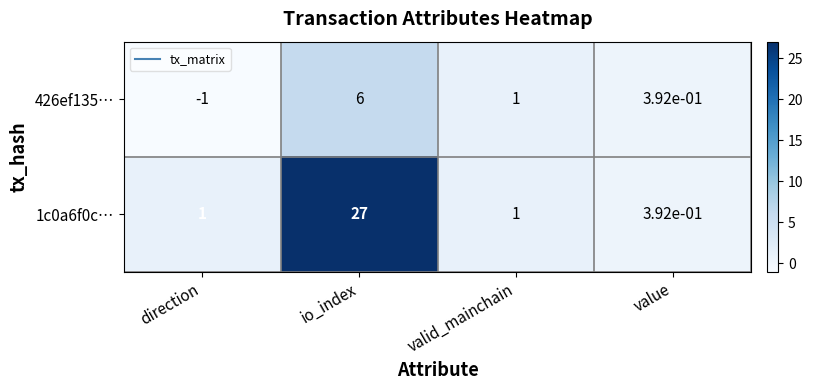

Rank the series by their maximum value, from lowest to highest.

426ef135…, 1c0a6f0c…